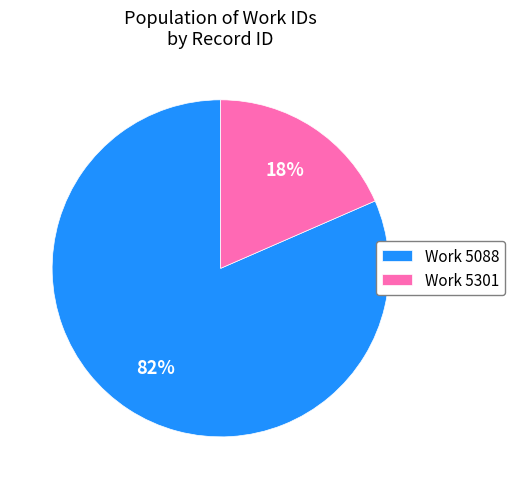

To the nearest percent, what is the combined percentage of Work 5301 and Work 5088?

100%